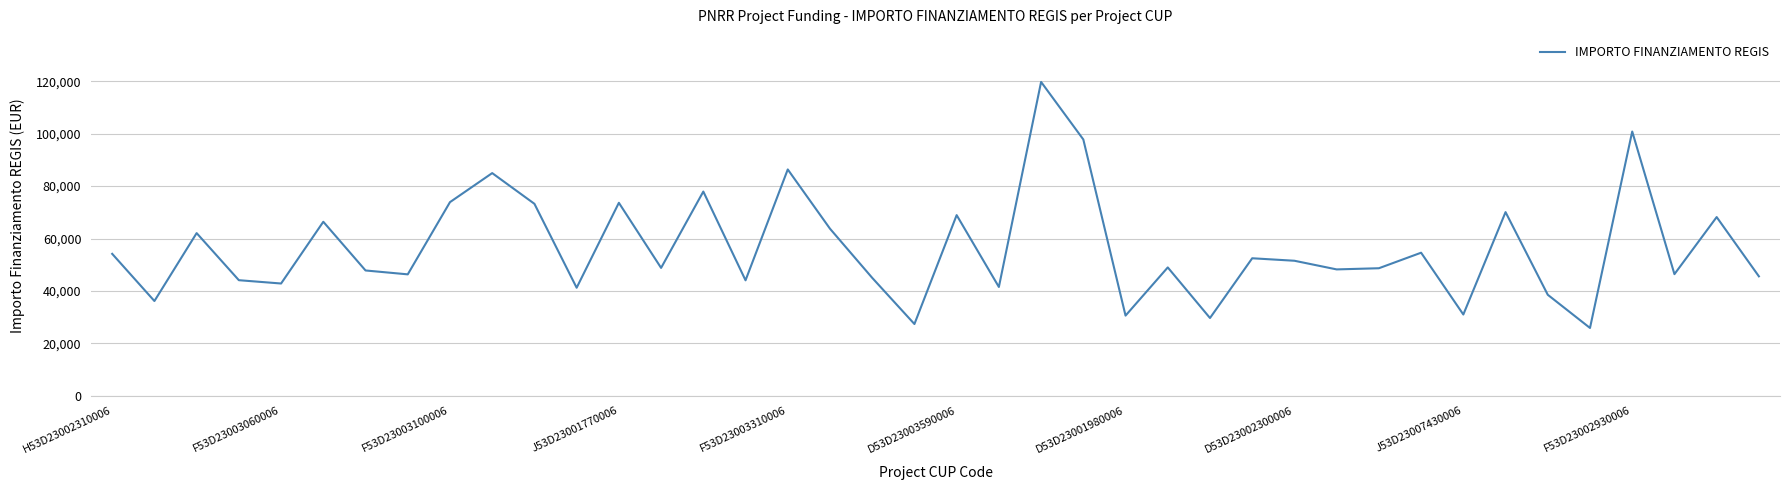

What is the difference between the maximum and second lowest values?

92440.5